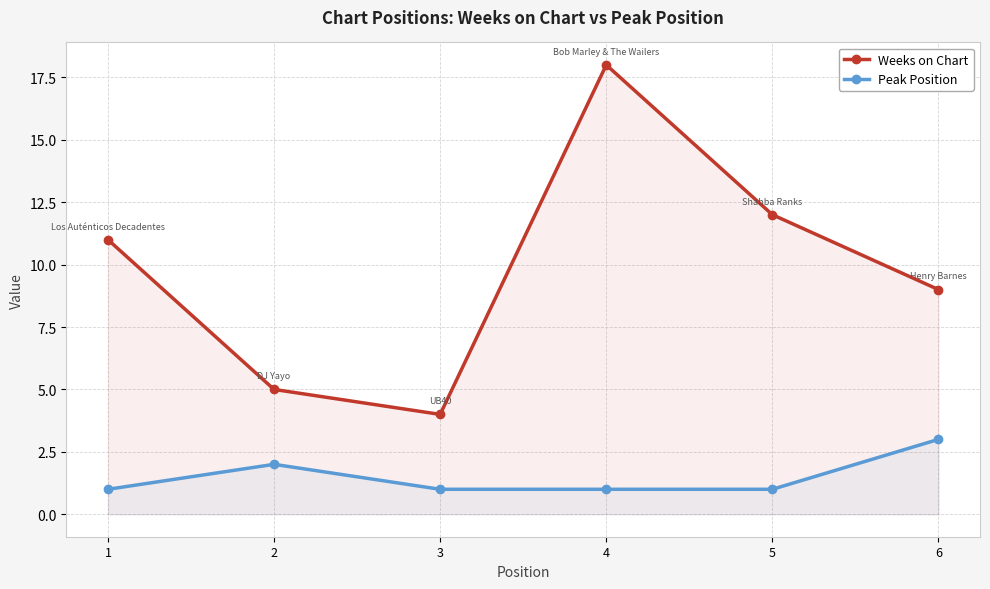

True or false: Peak Position and Weeks on Chart intersect in this chart.

False